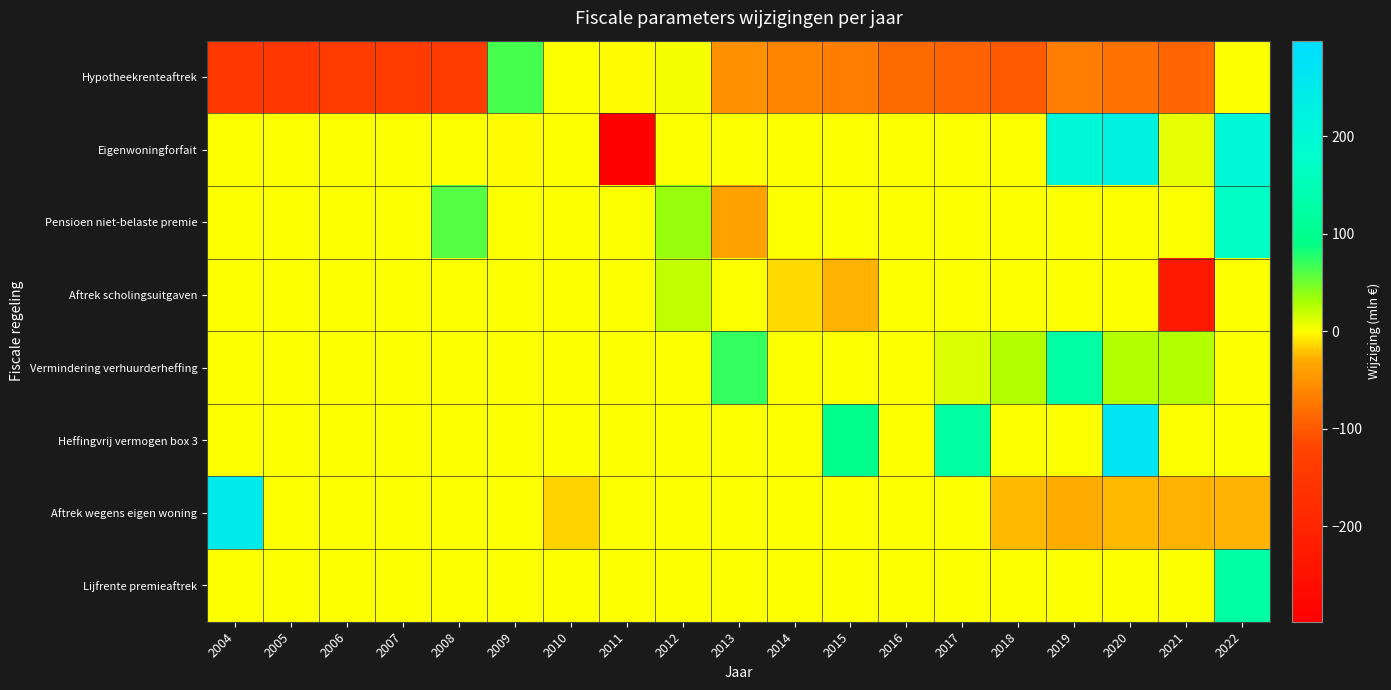

At how many categories does at least one series exceed 30?

10